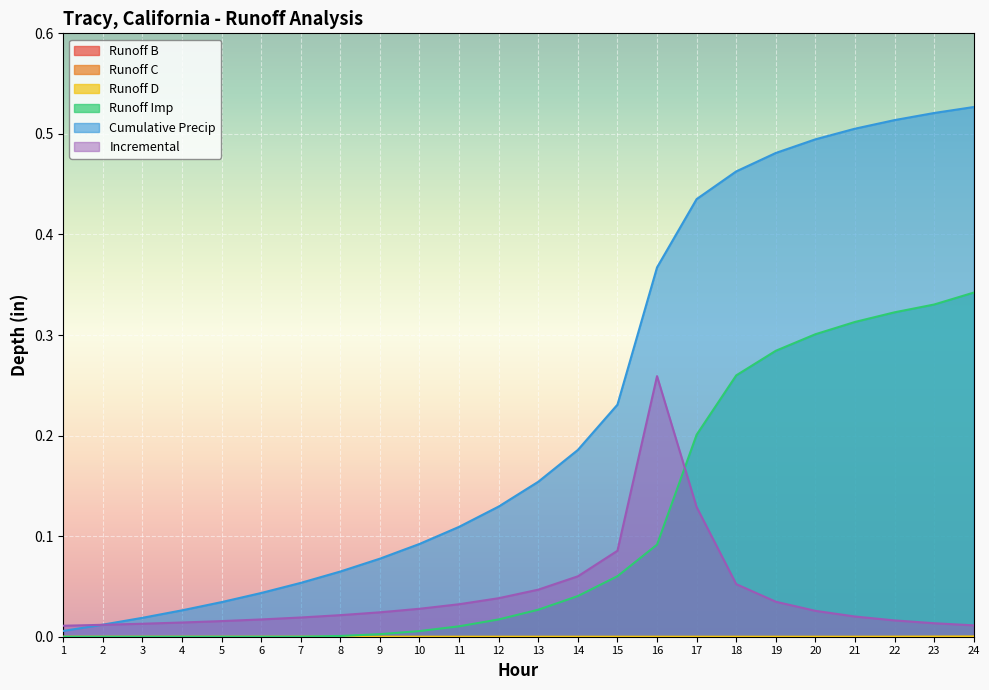

What is the total value across all series at 12?

0.2